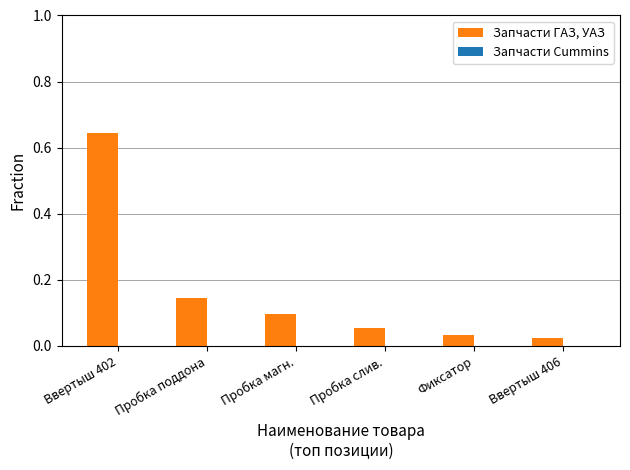

Which series has the largest total across all categories?

Запчасти ГАЗ, УАЗ